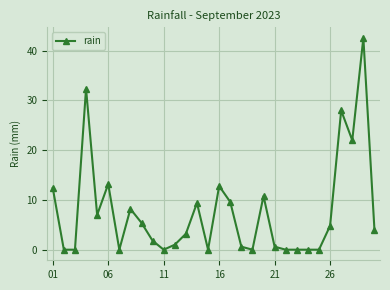

What is the value of the 16th point from the left?

12.8